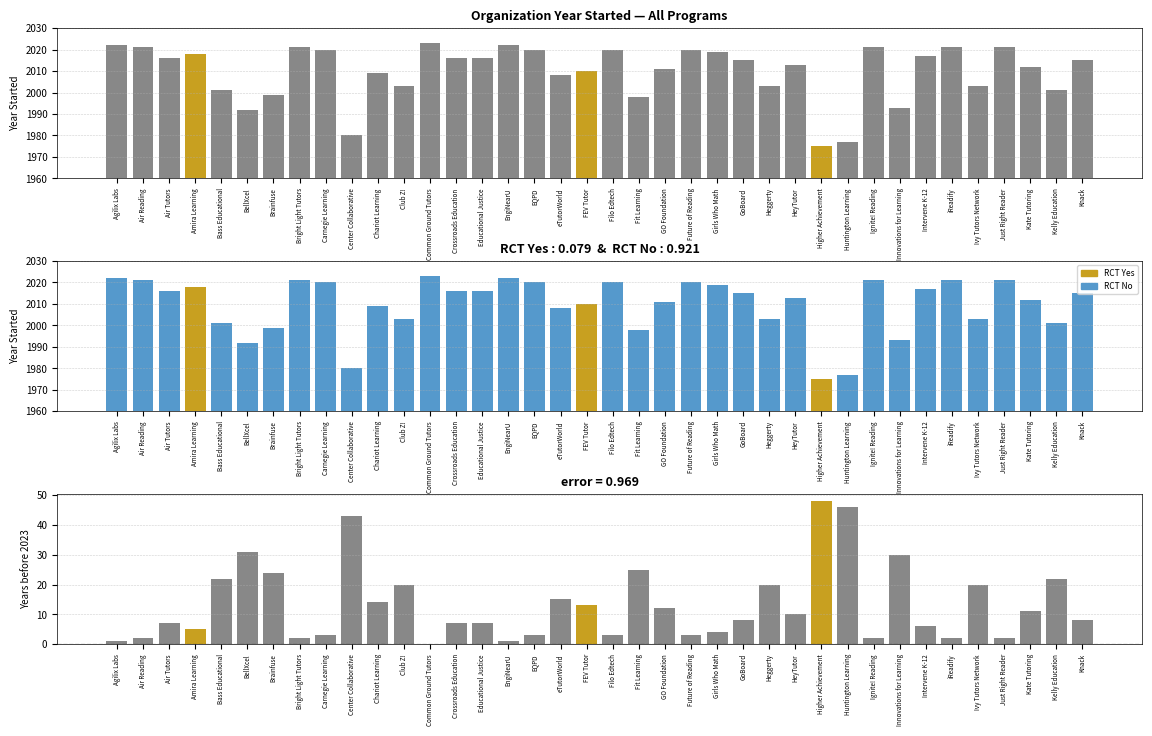

What is the lowest value of the RCT coloring series?

1975